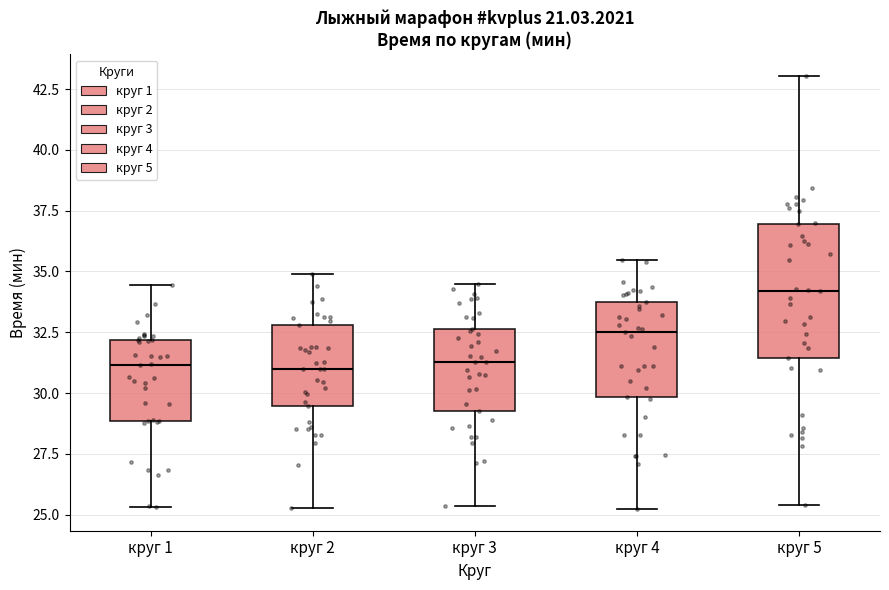

Reading left to right, transcribe this box plot: for each box, give where its median line is, the range the box spans, and where its two whiskers end, as read against the y-axis. The values are not printed on the chart, so give them approximately, as read against the axis.

круг 1: median 31.0, box 29.0 to 32.0, whiskers 25.5 to 34.5
круг 2: median 31.0, box 29.5 to 33.0, whiskers 25.5 to 35.0
круг 3: median 31.5, box 29.5 to 32.5, whiskers 25.5 to 34.5
круг 4: median 32.5, box 30.0 to 33.5, whiskers 25.0 to 35.5
круг 5: median 34.0, box 31.5 to 37.0, whiskers 25.5 to 43.0